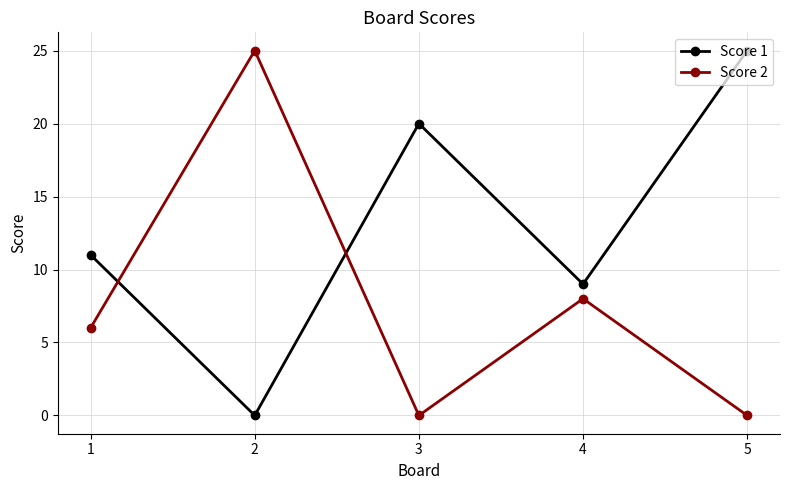

What is the total value across all series at 4?

17